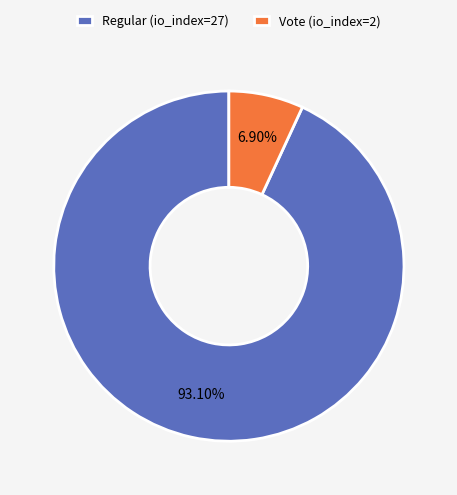

To the nearest percent, what is the difference between the Vote (io_index=2) and Regular (io_index=27) slice percentages?

86%